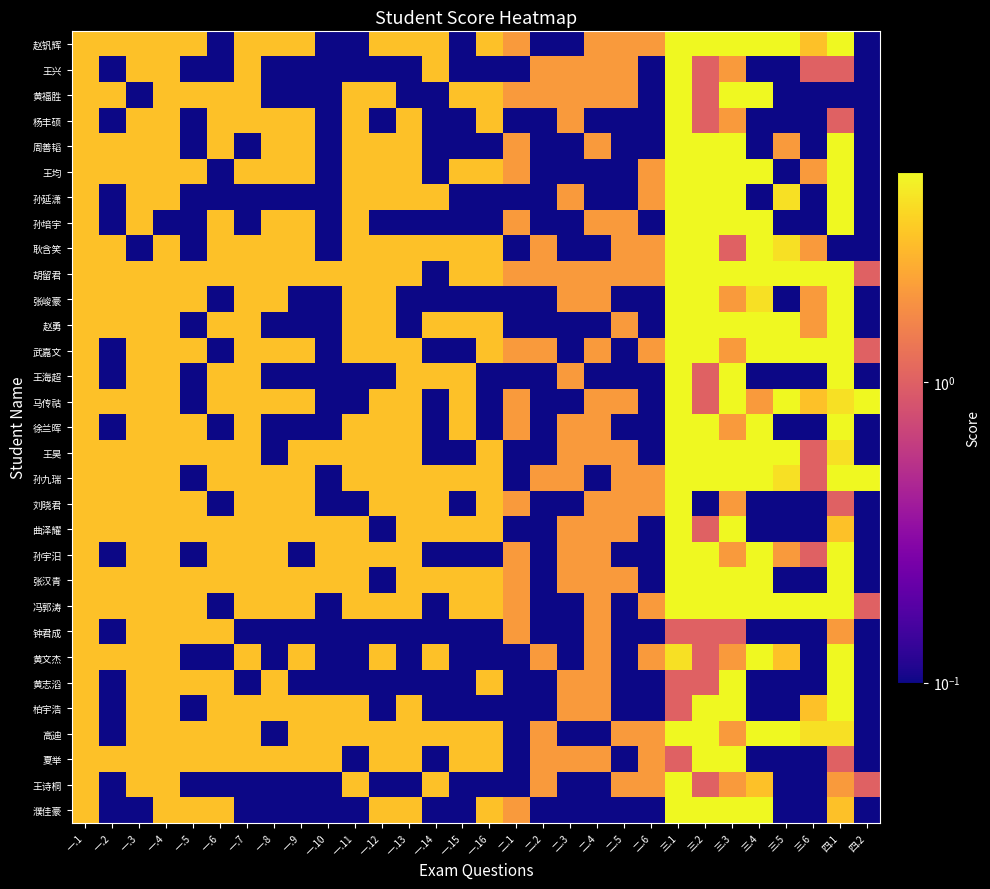

At which category is the sum across all series the highest?

三.1